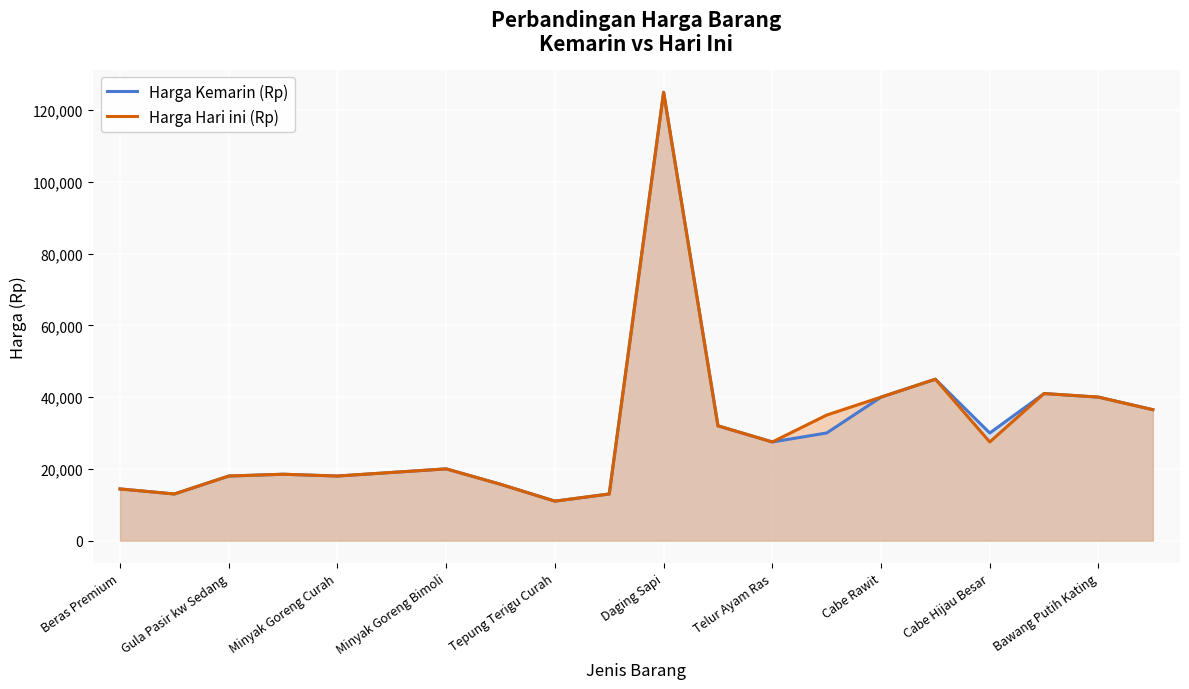

At how many categories does at least one series exceed 47004?

1